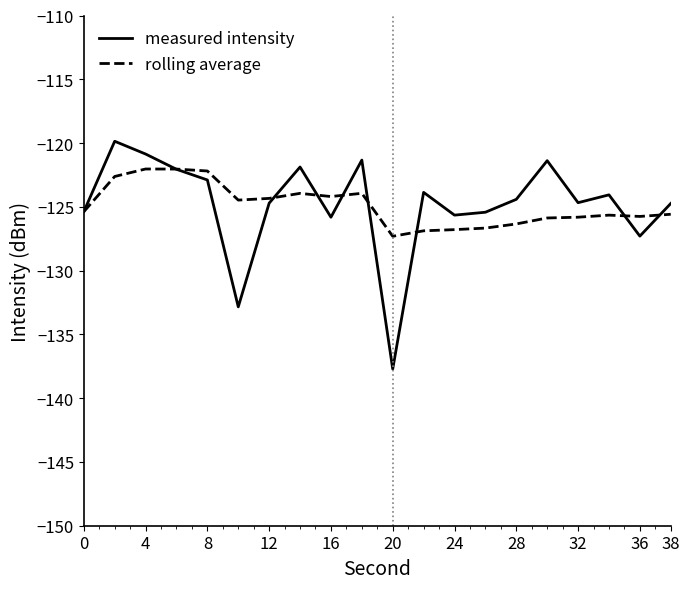

Which series has the widest spread of values?

measured intensity